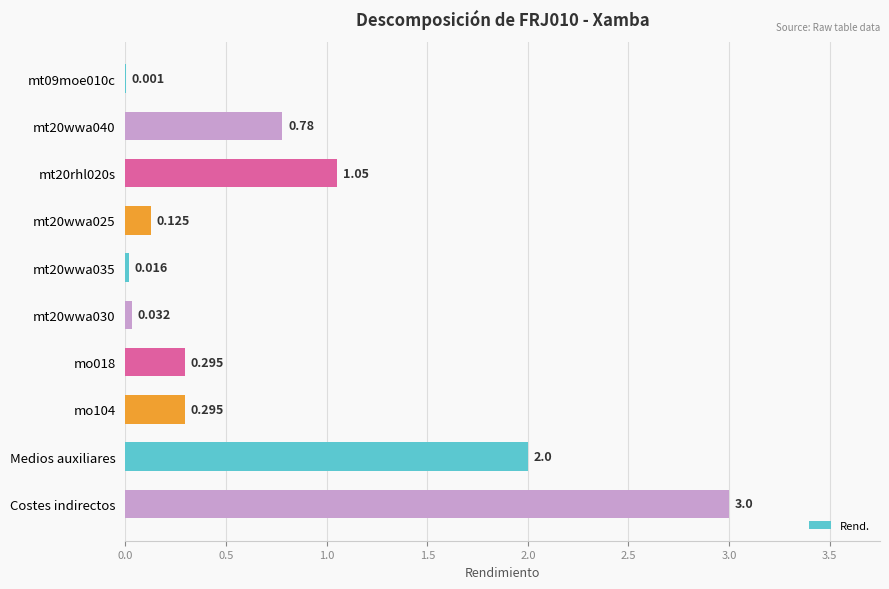

Which label corresponds to the largest value in the chart?

Costes indirectos